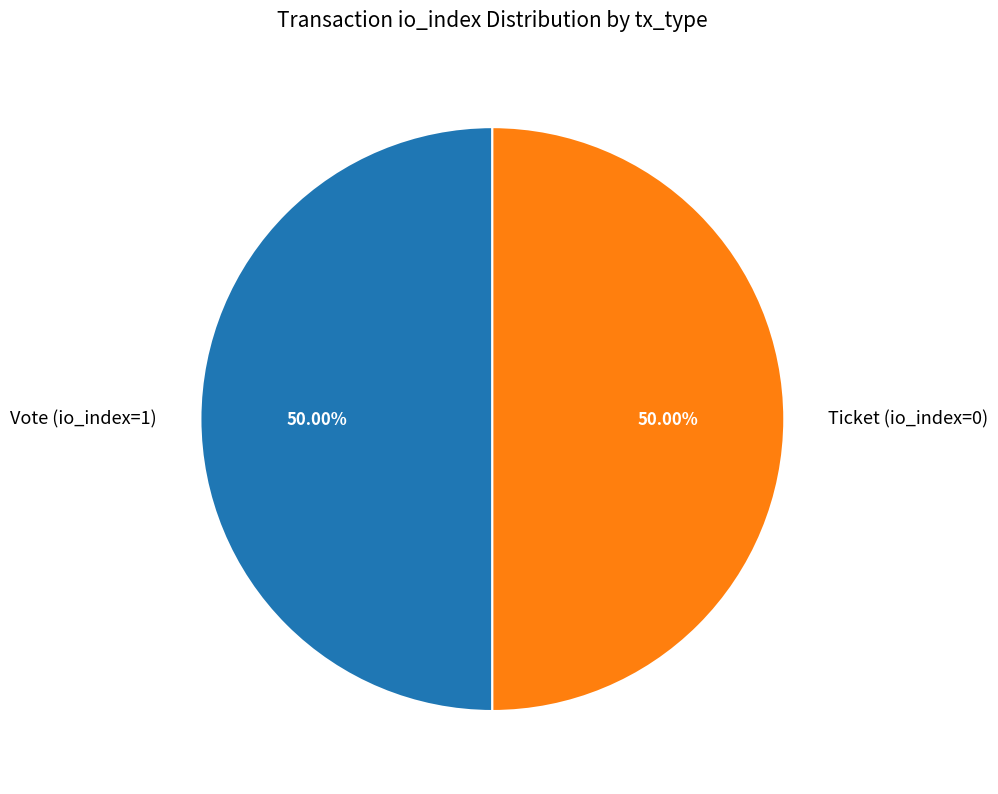

What is the ratio of the value at Vote (io_index=1) to the value at Ticket (io_index=0)?

1.0